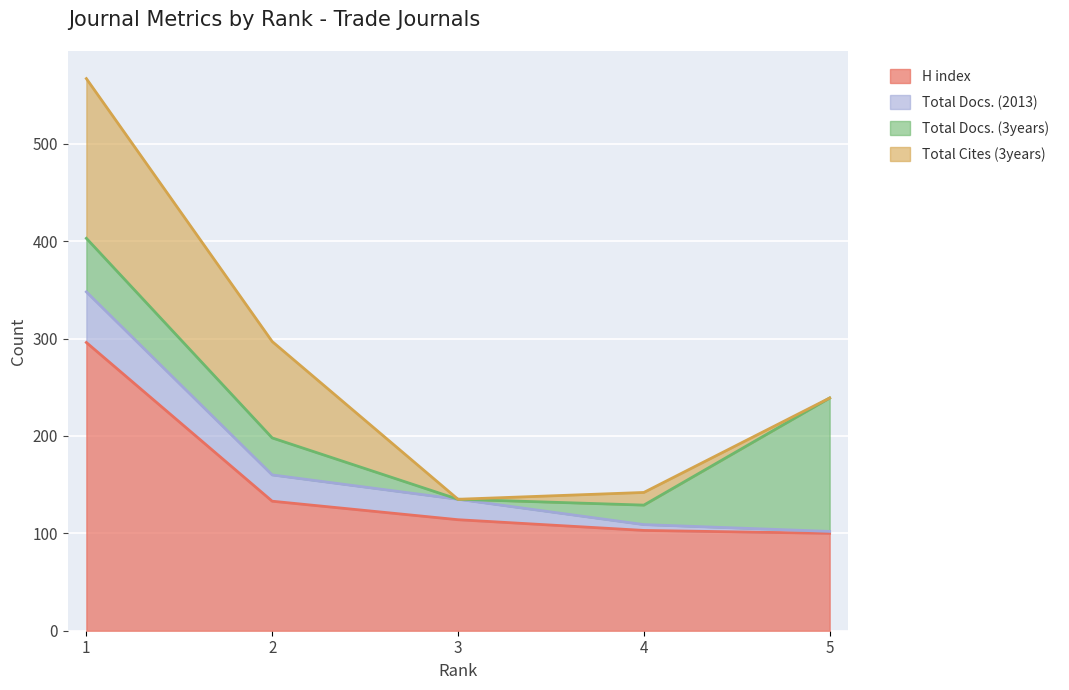

Which series changed the most between 2 and 4?

Total Cites (3years)